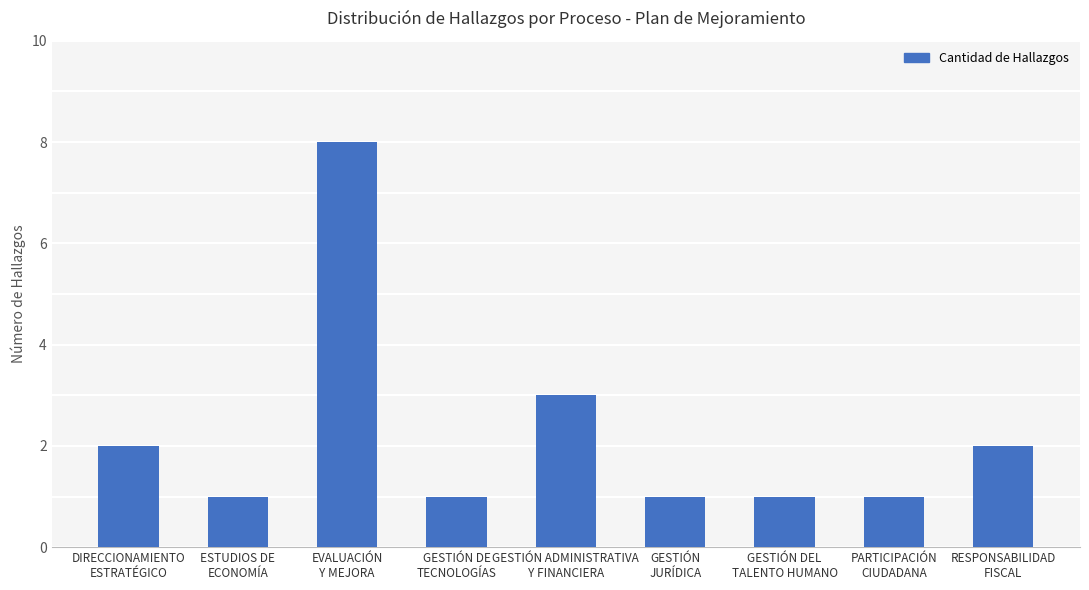

What is the difference between the values at DIRECCIONAMIENTO
ESTRATÉGICO and GESTIÓN ADMINISTRATIVA
Y FINANCIERA?

1